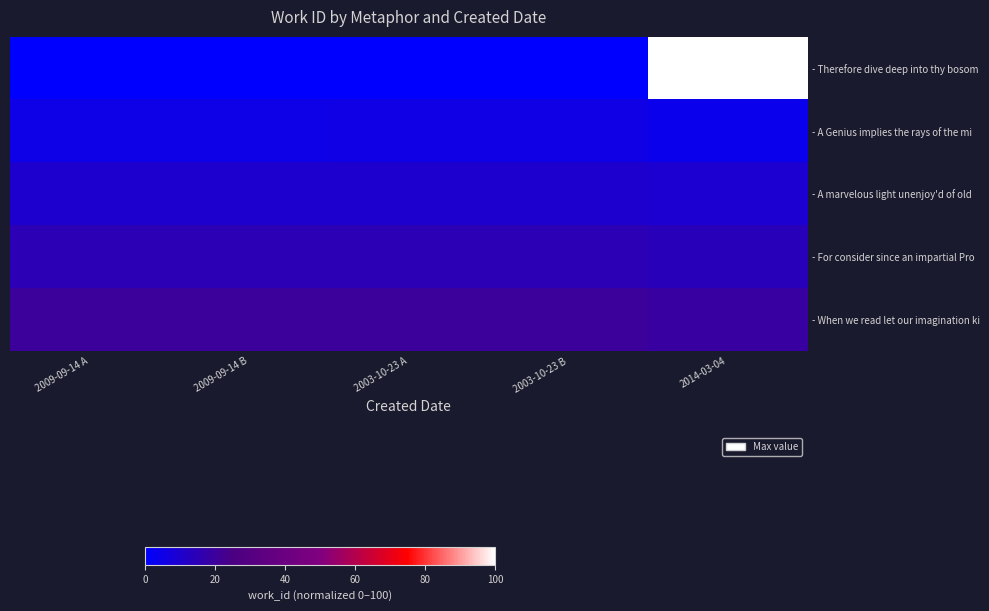

Between 2009-09-14 A and 2009-09-14 B, which is larger?

2009-09-14 B